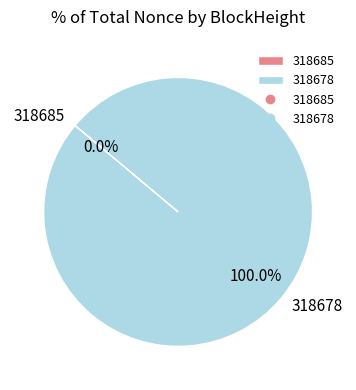

Is it true that 318678 is 100% of the pie?

True